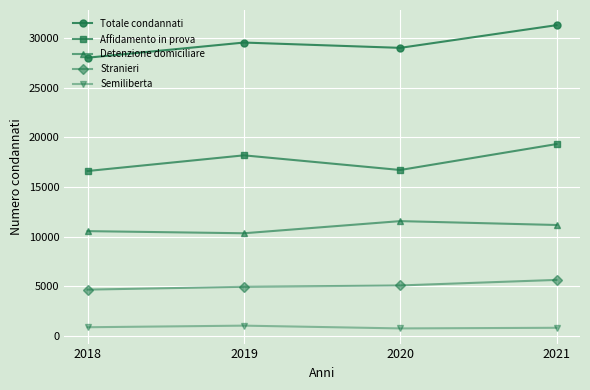

What is the difference between the maximum and minimum values in the Semiliberta series?

280